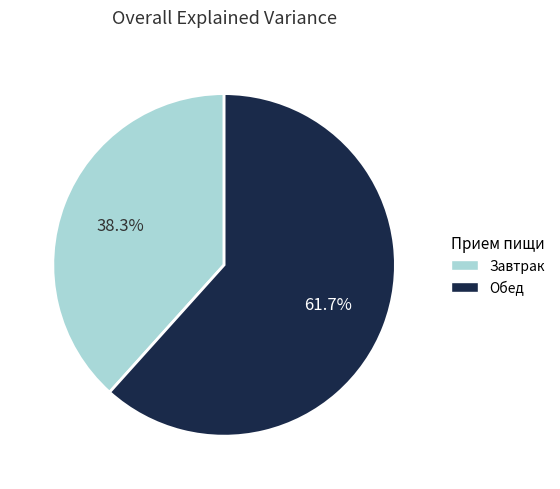

Is there a majority slice in this chart?

Yes